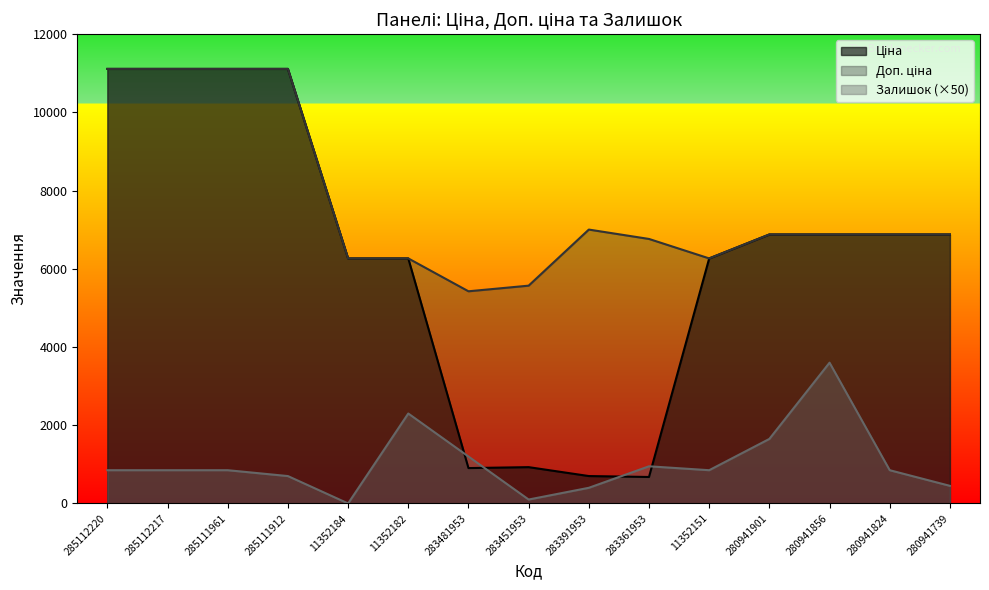

How many lines are shown in the chart?

3